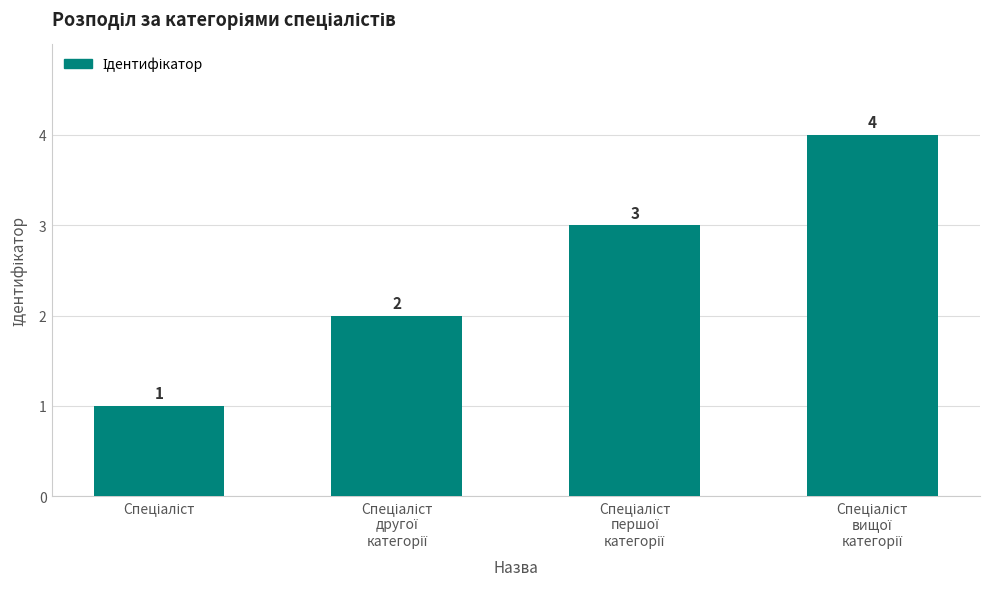

Are the bars horizontal?

No